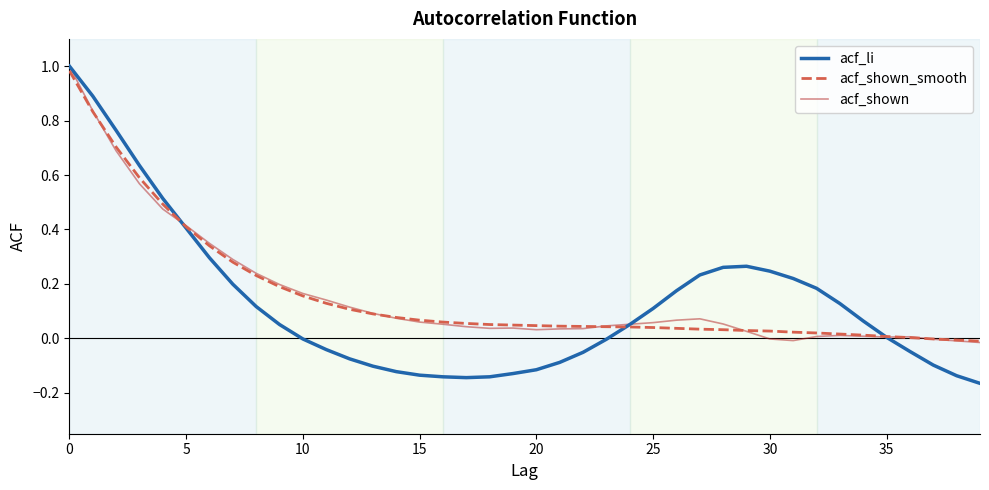

Which series has the widest spread of values?

acf_li